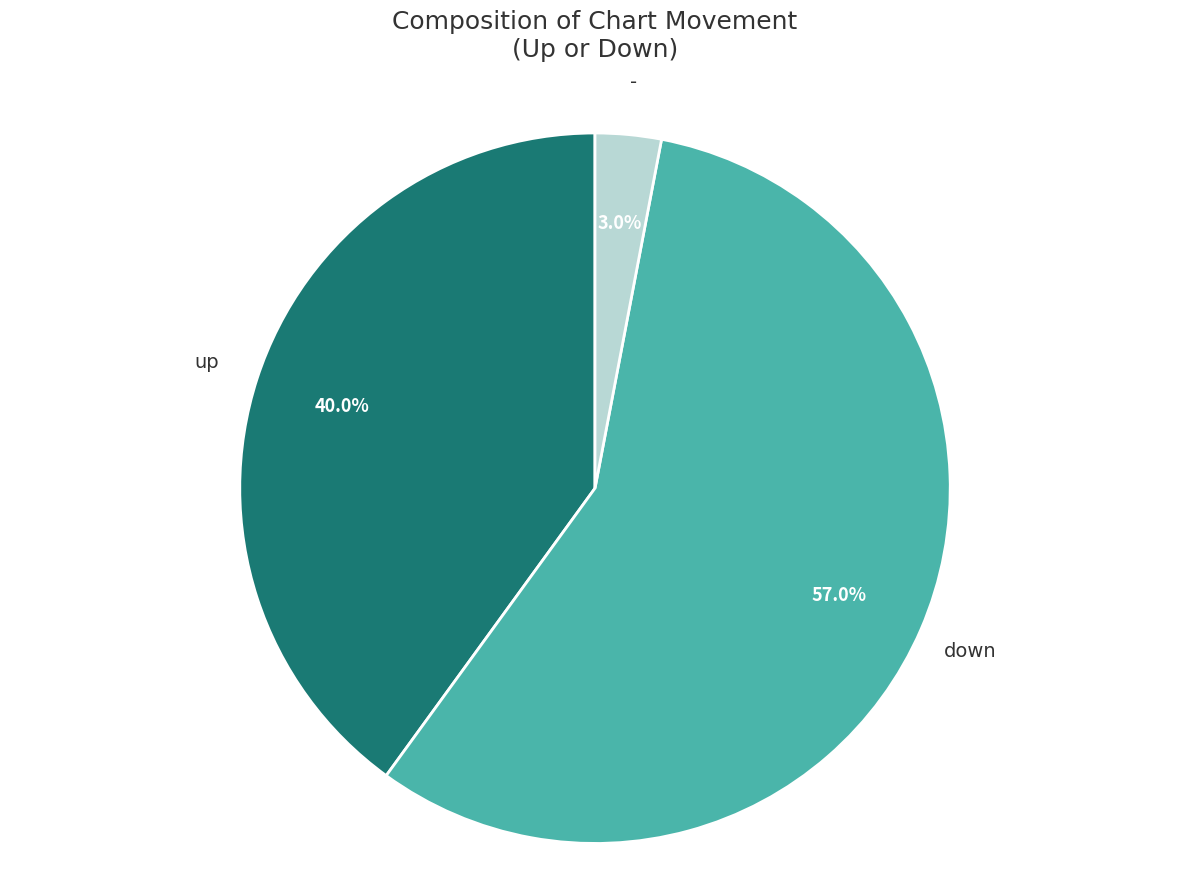

Is there a majority slice in this chart?

Yes